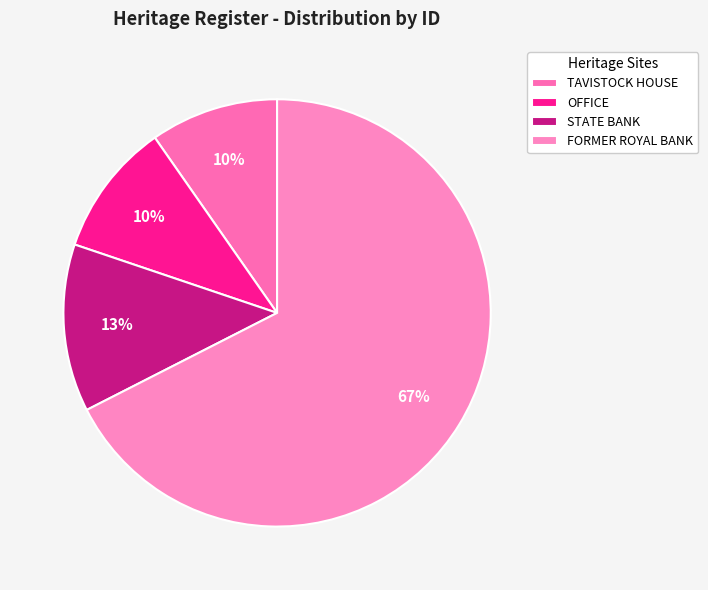

How many slices are in this pie chart?

4